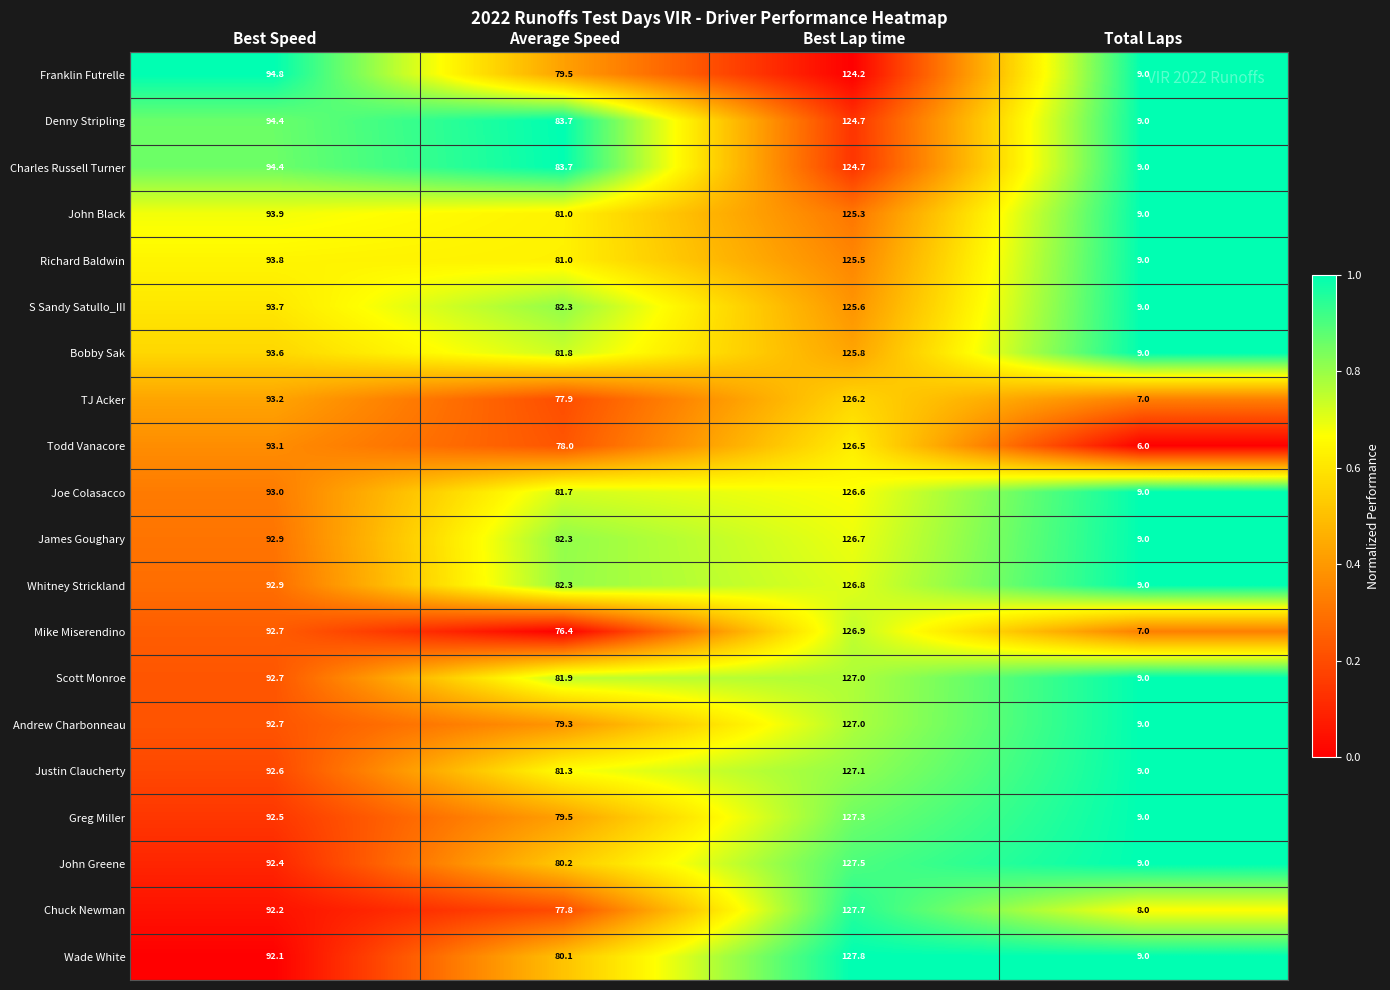

Which category has the lowest value across all series?

Total Laps